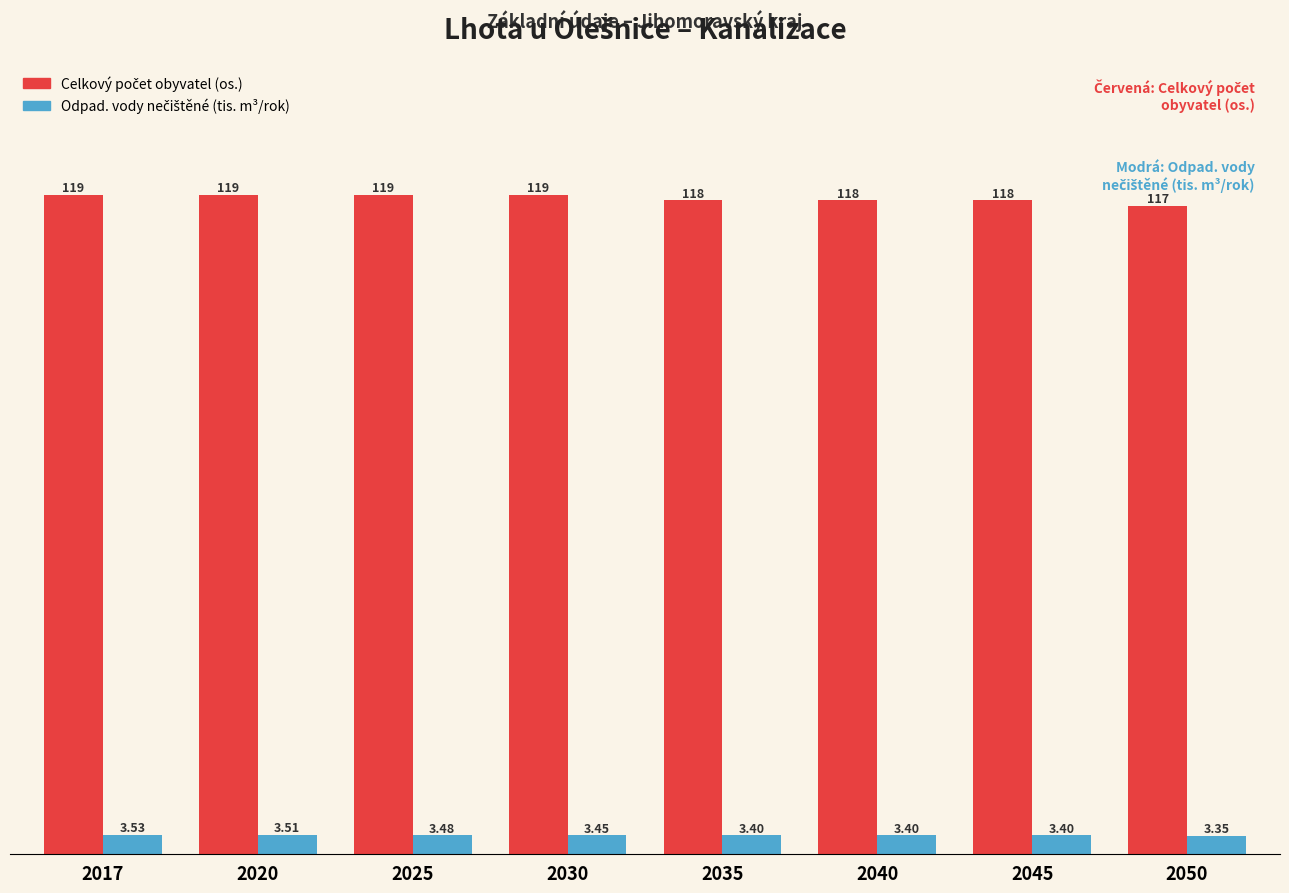

At how many categories does at least one series exceed 51?

8